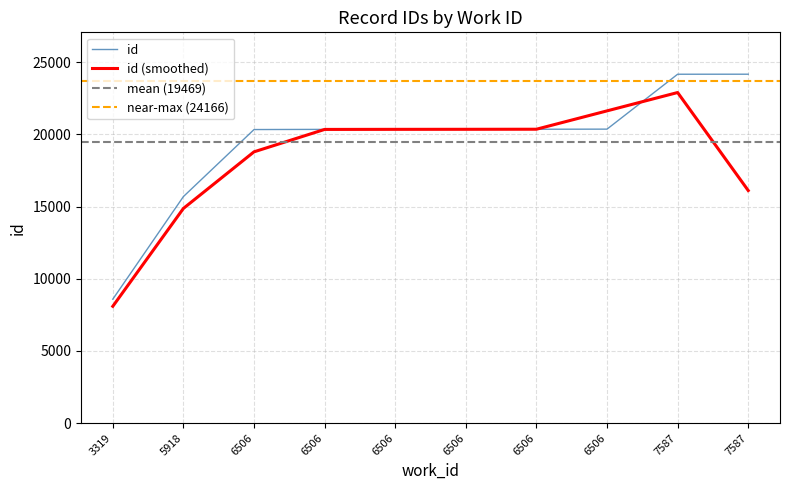

What is the sum of all values?

194698